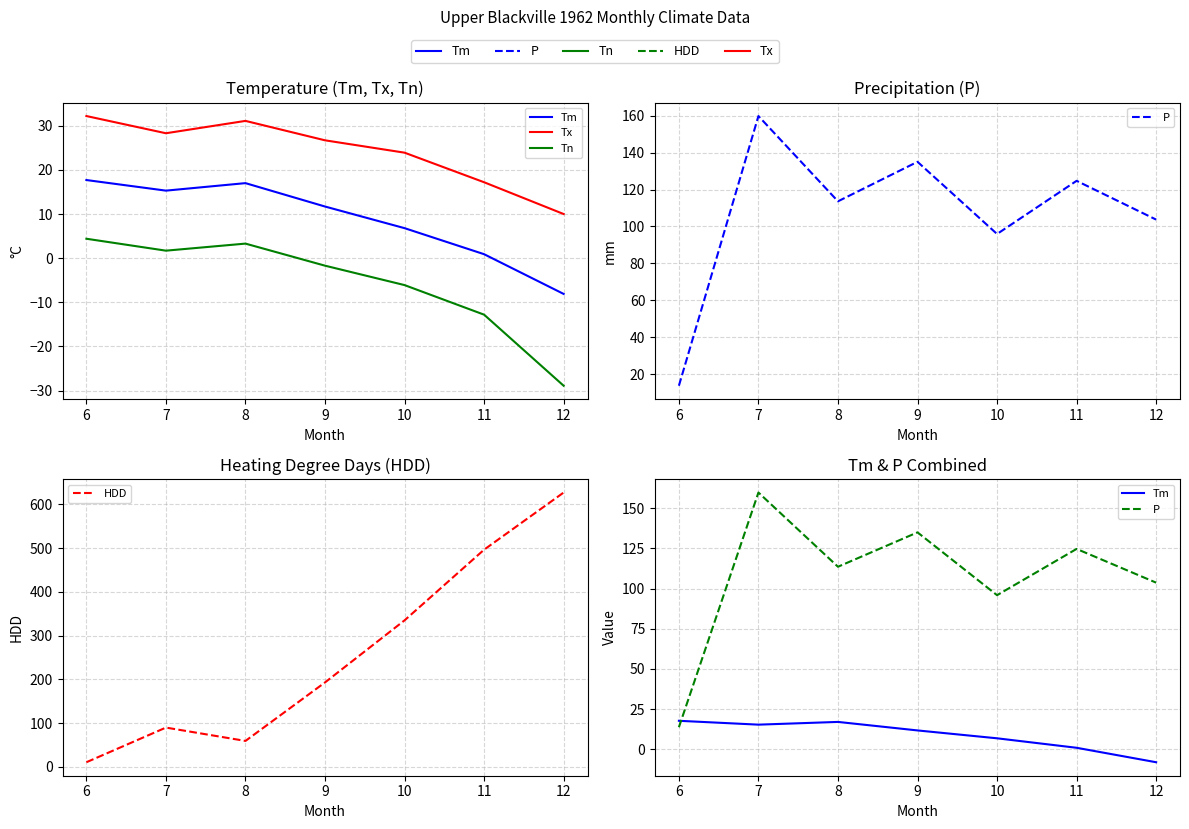

The Tn series shows 3.0 at 7. True or false?

False